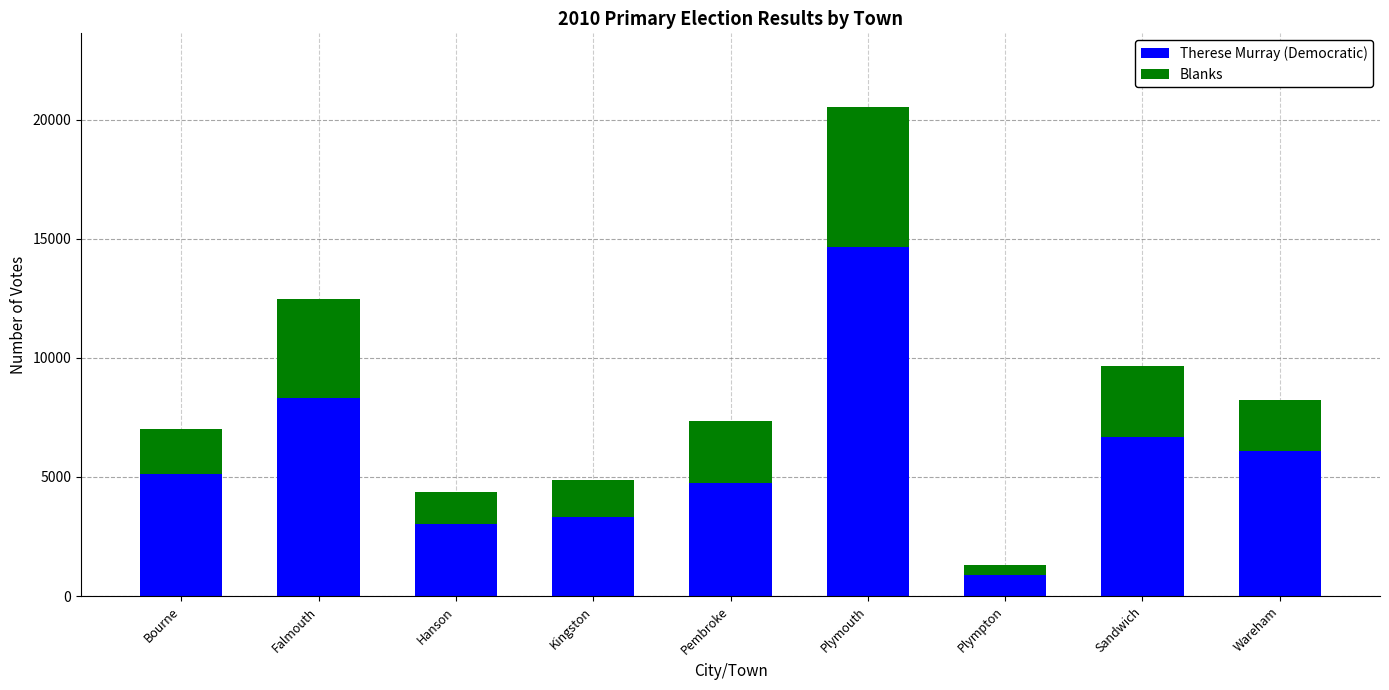

How many bars are there in total?

9